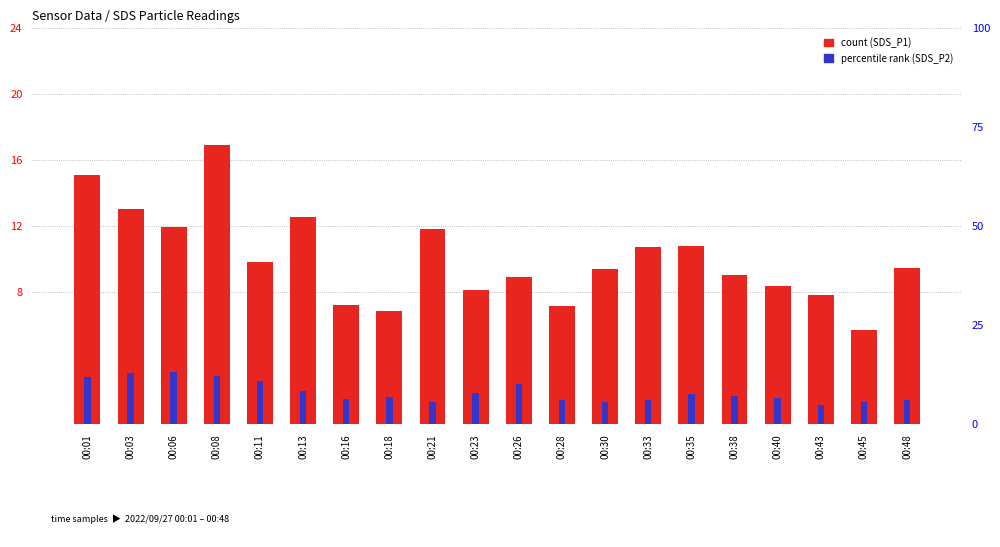

What is the total value across all series at 00:11?

20.6